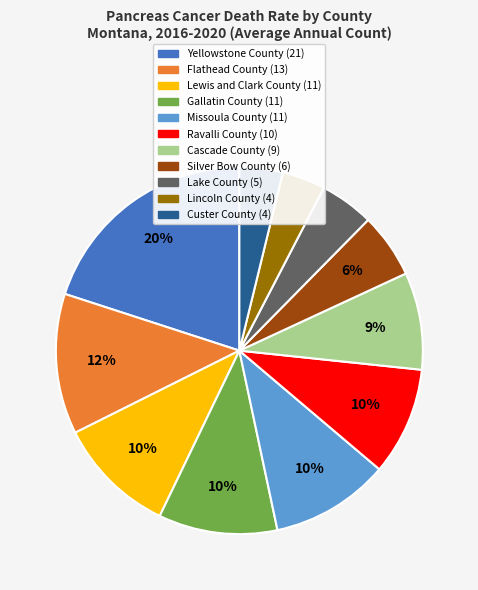

Which category has the biggest portion of the pie?

Yellowstone County